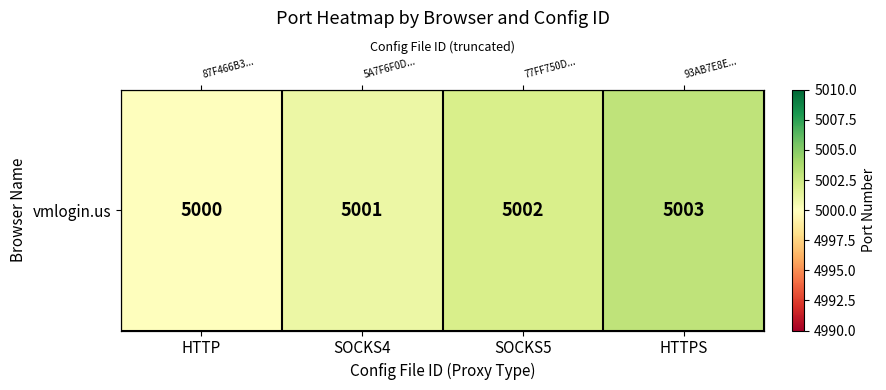

True or false: the data shows 5000 at HTTP.

True